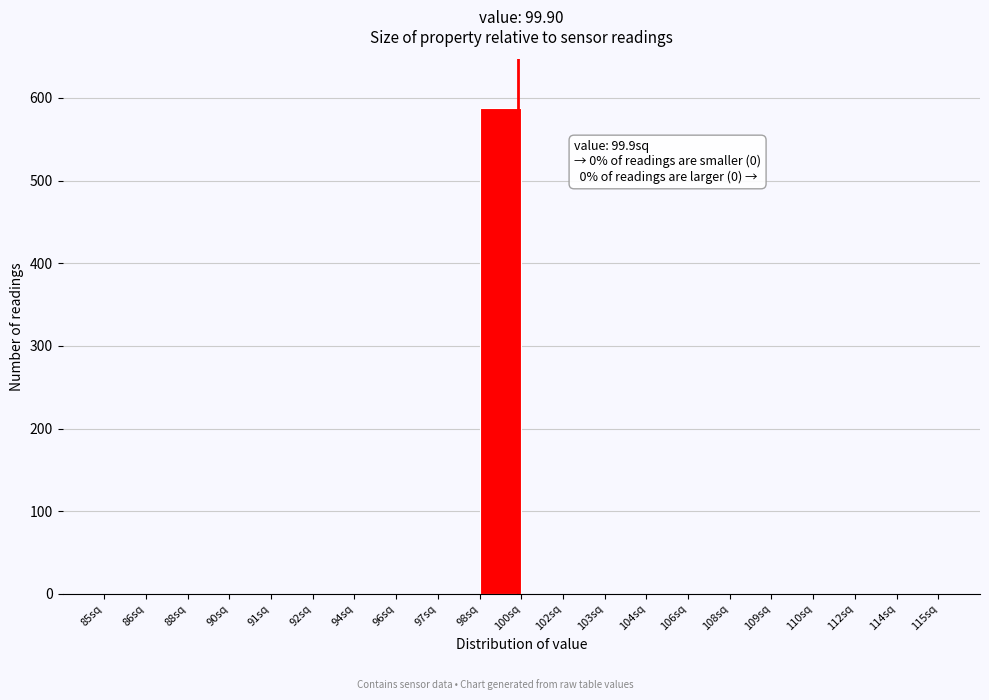

Reading left to right, transcribe all the data shown in this chart.

85sq=0	86sq=0	88sq=0	90sq=0	91sq=0	92sq=0	94sq=0	96sq=0	97sq=0	98sq=588	100sq=0	102sq=0	103sq=0	104sq=0	106sq=0	108sq=0	109sq=0	110sq=0	112sq=0	114sq=0